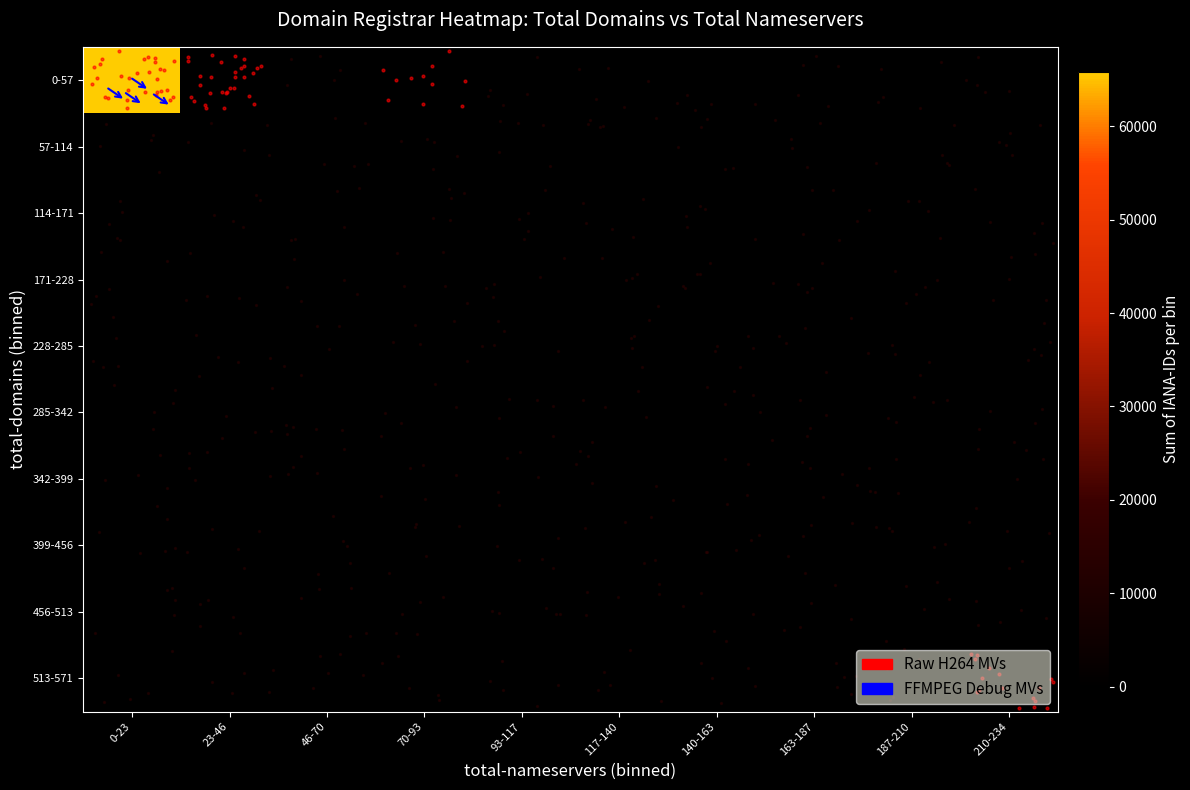

Rank the series by their maximum value, from highest to lowest.

0-57, 513-571, 57-114, 114-171, 171-228, 228-285, 285-342, 342-399, 399-456, 456-513